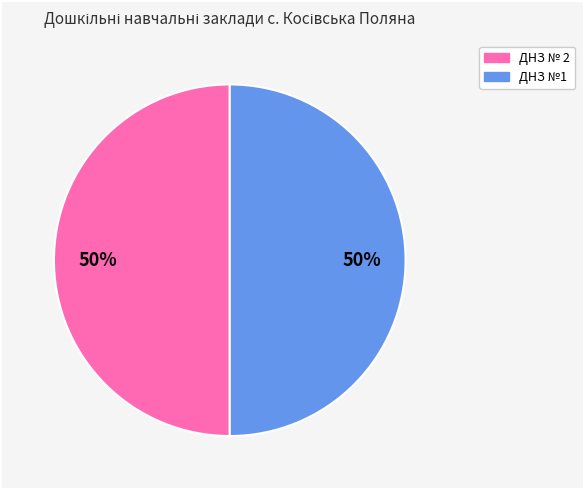

How many slices are in this pie chart?

2